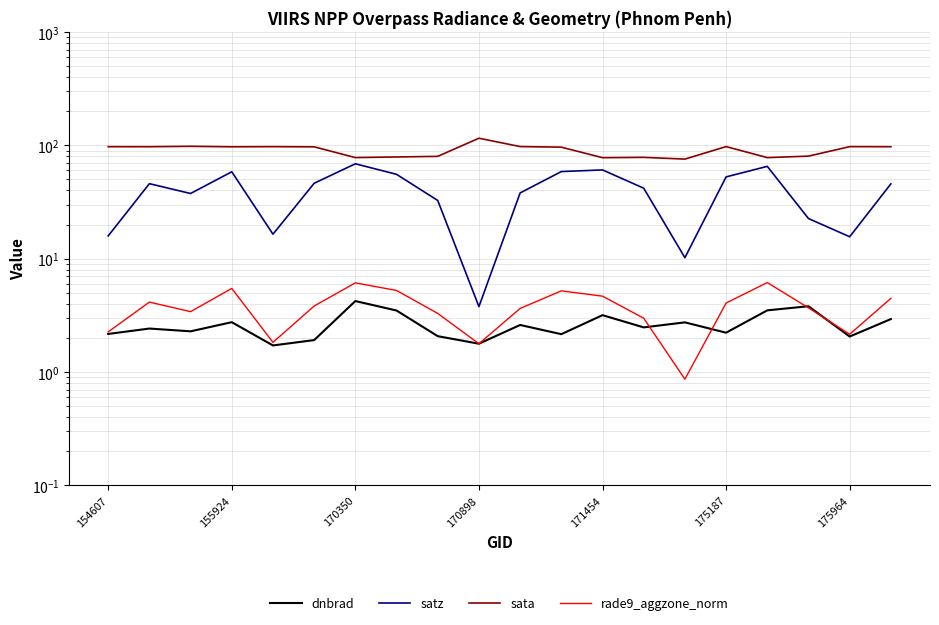

How many values in the sata series are below 97?

9